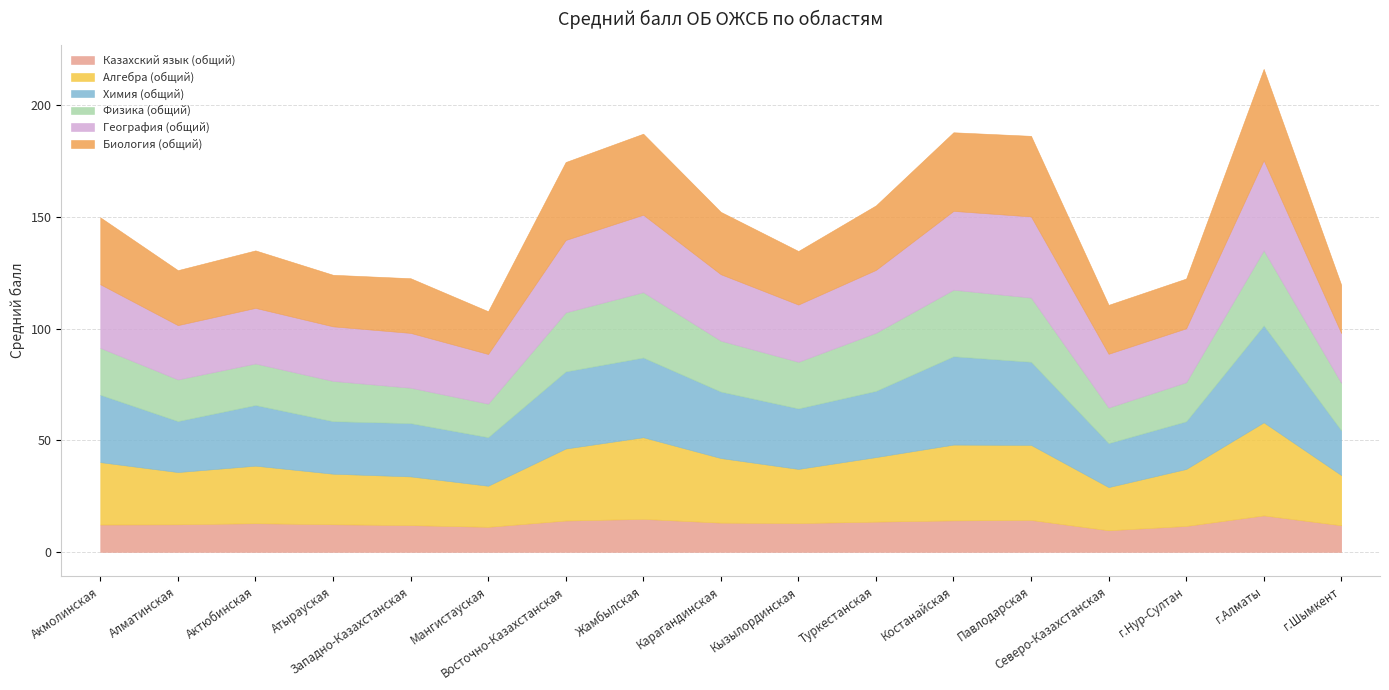

What are all the series names shown in the legend?

Казахский язык (общий), Алгебра (общий), Химия (общий), Физика (общий), География (общий), Биология (общий)